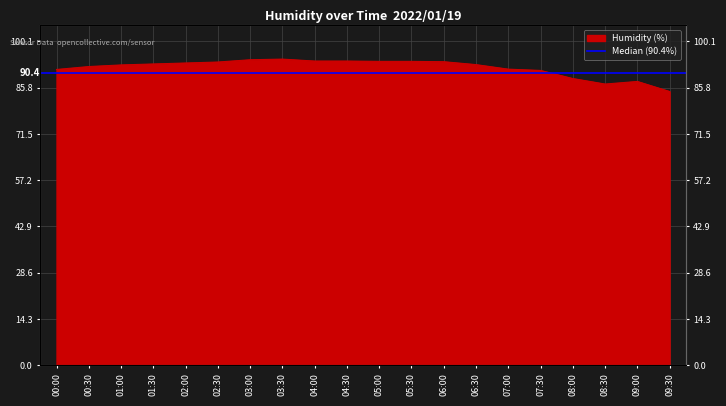

Where is the first local maximum?

03:30